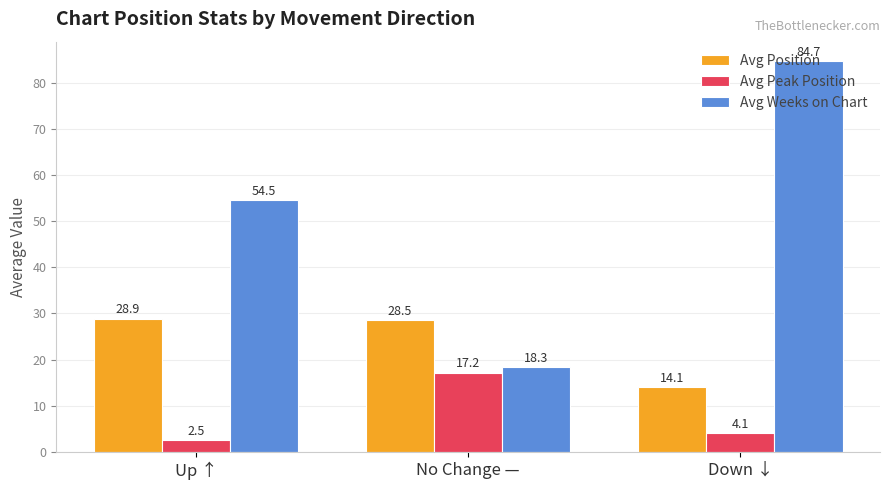

What is the total value across all series at Down ↓?

102.9